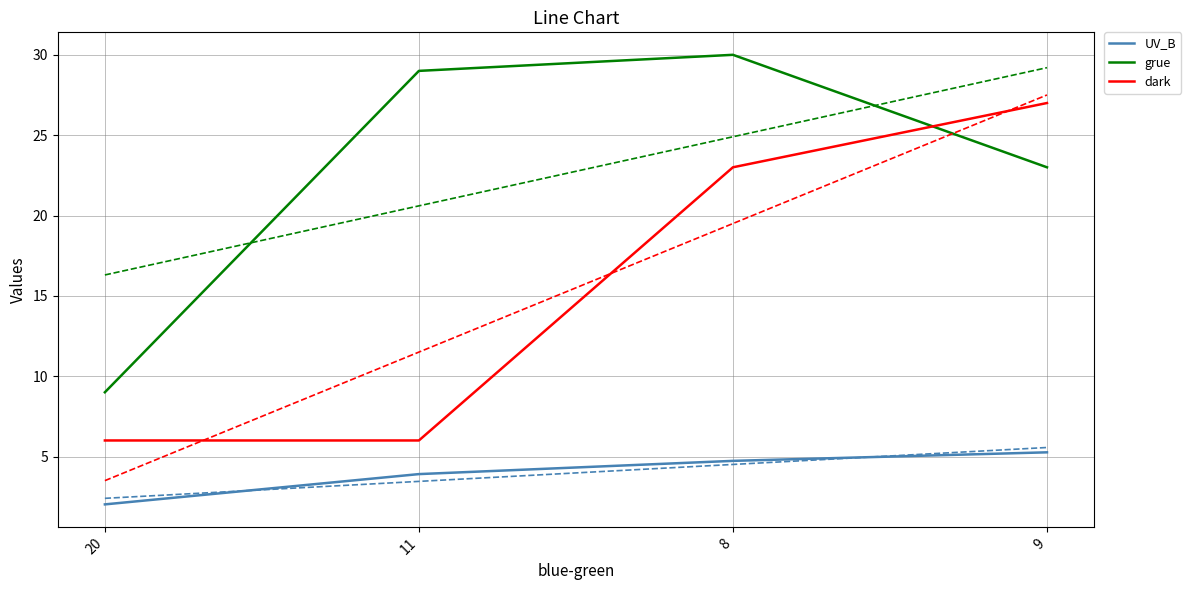

What is the greatest value displayed?

30.0